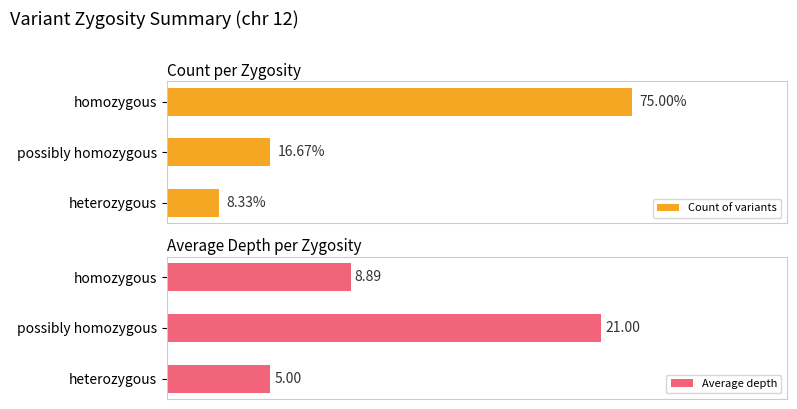

How many groups of bars are there?

3